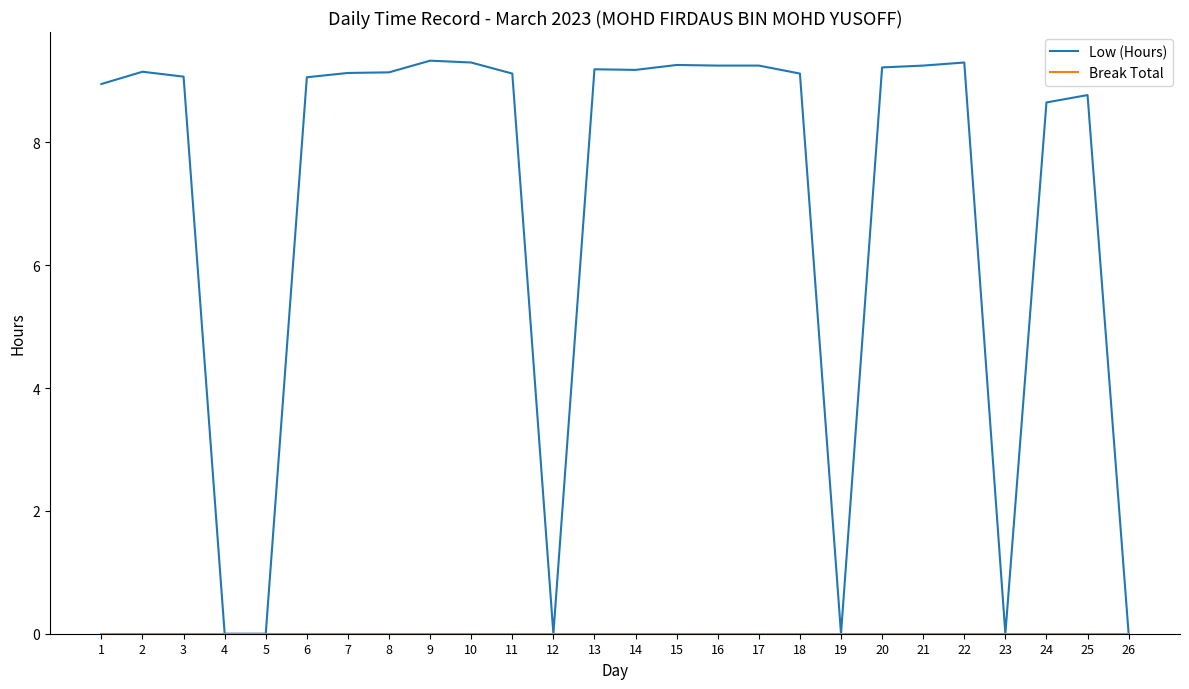

What is the highest value of the Low (Hours) series?

9.3